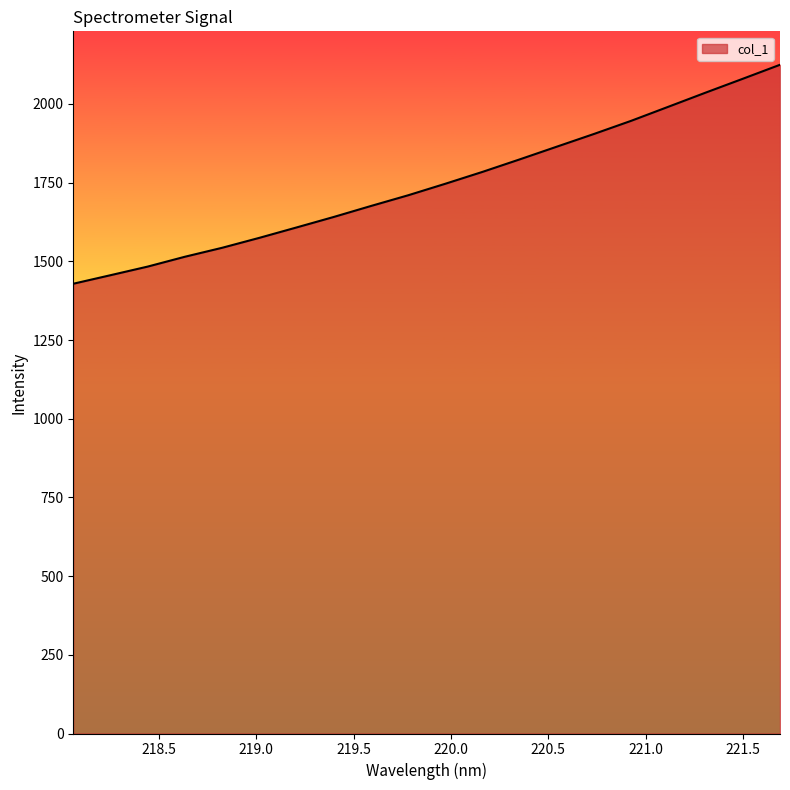

What is the smallest value displayed?

1428.8